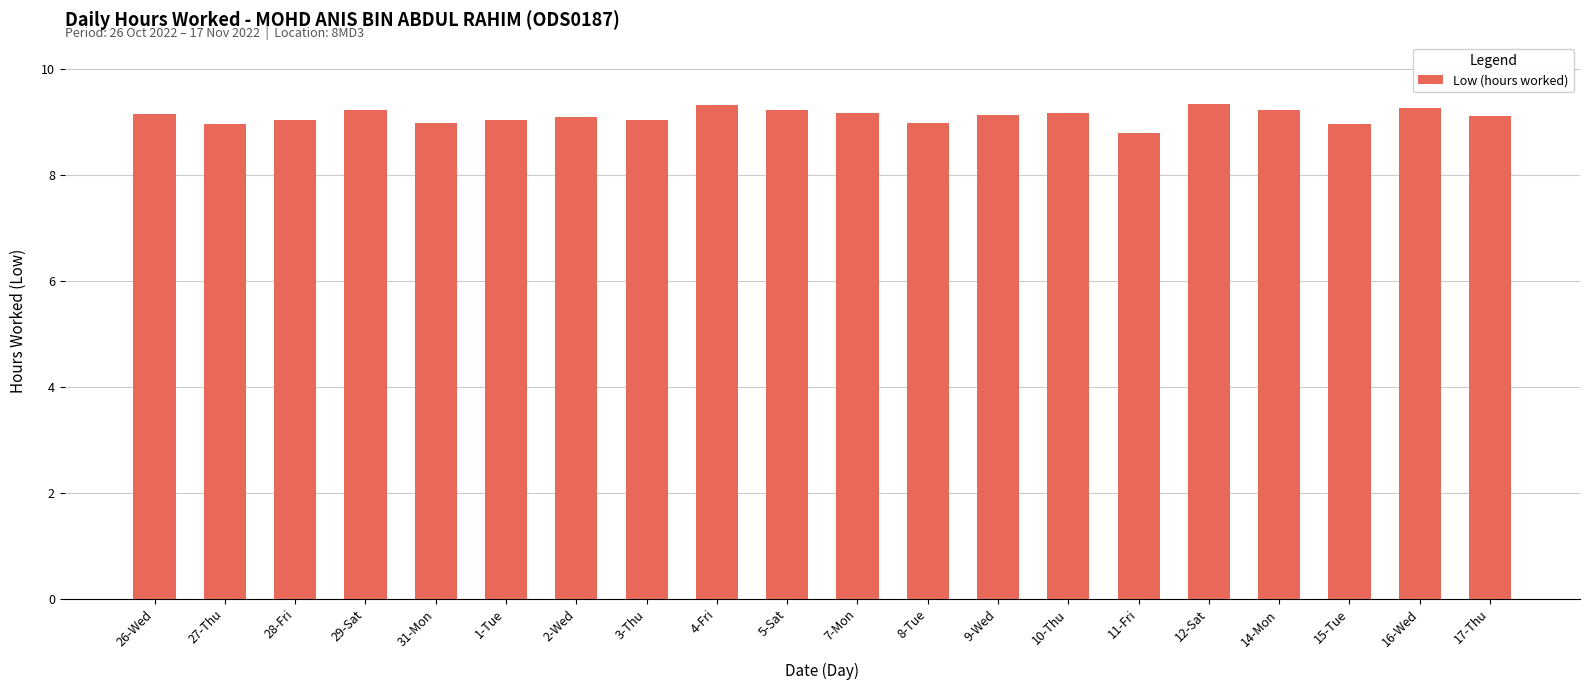

The chart shows a value of 9.2 at 5-Sat. True or false?

True